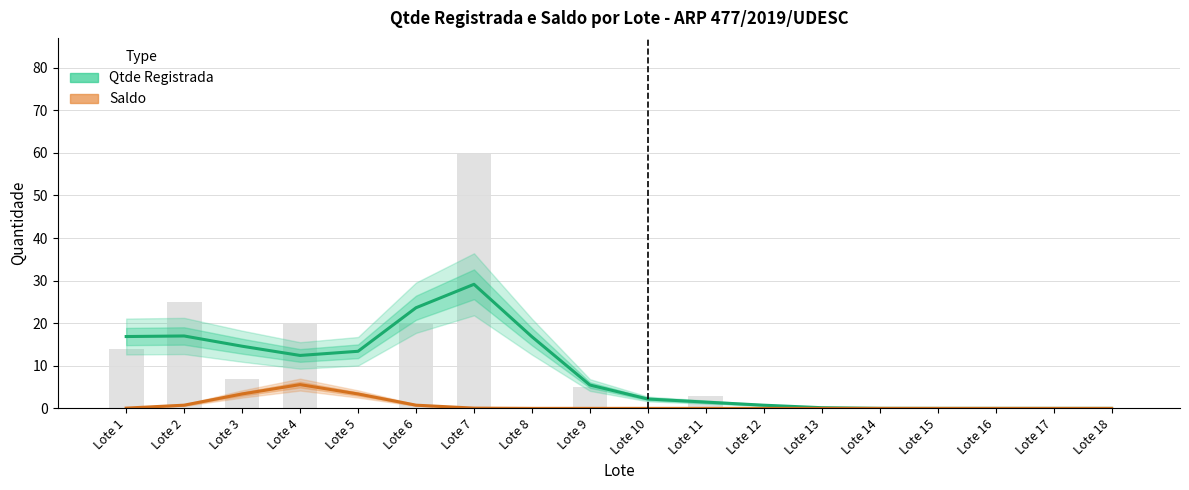

Is the value of Qtde Registrada at Lote 15 greater than the value of Saldo at Lote 12?

Yes